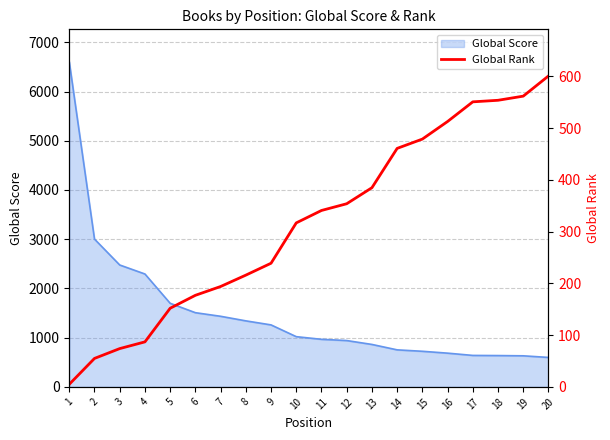

What is the highest value of the Global Score series?

6603